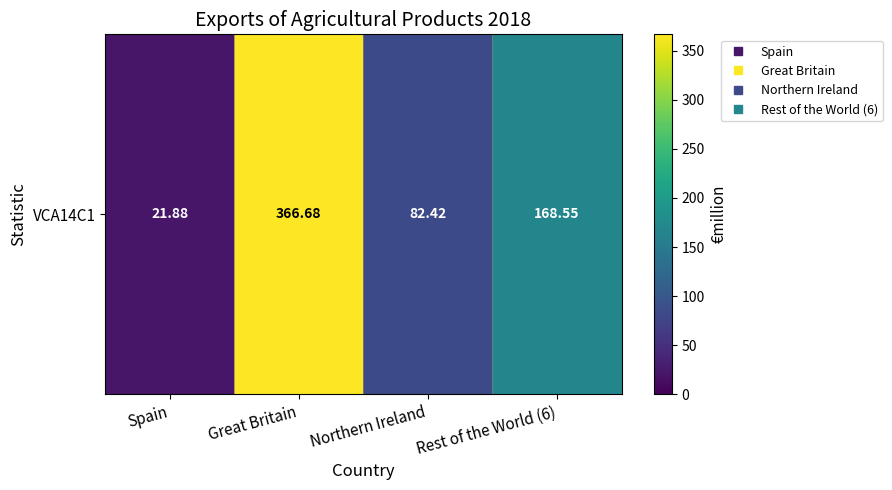

Which has a higher value, Spain or Great Britain?

Great Britain